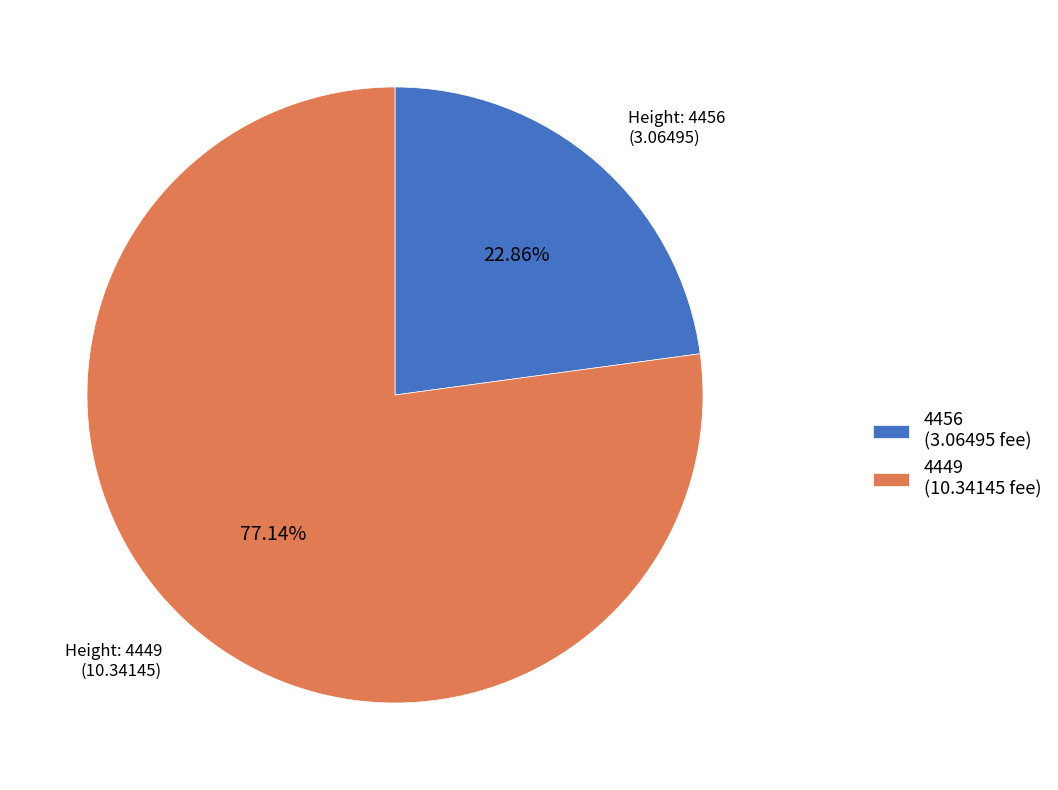

To the nearest percent, what percentage of the pie is 4449?

77%